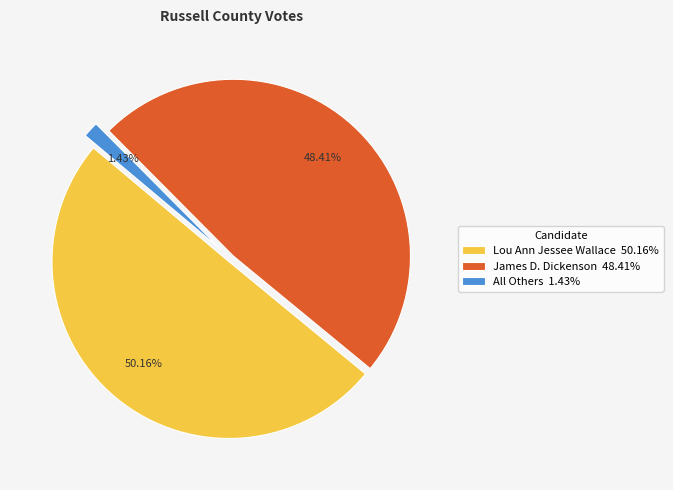

How many segments does this pie chart have?

3